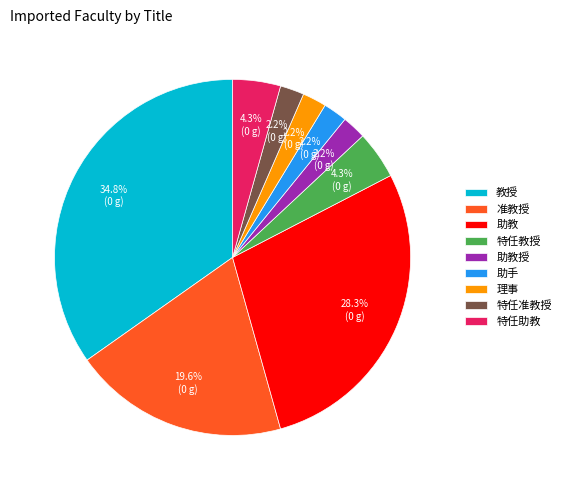

To the nearest percent, what is the difference between the 特任助教 and 准教授 slice percentages?

15%